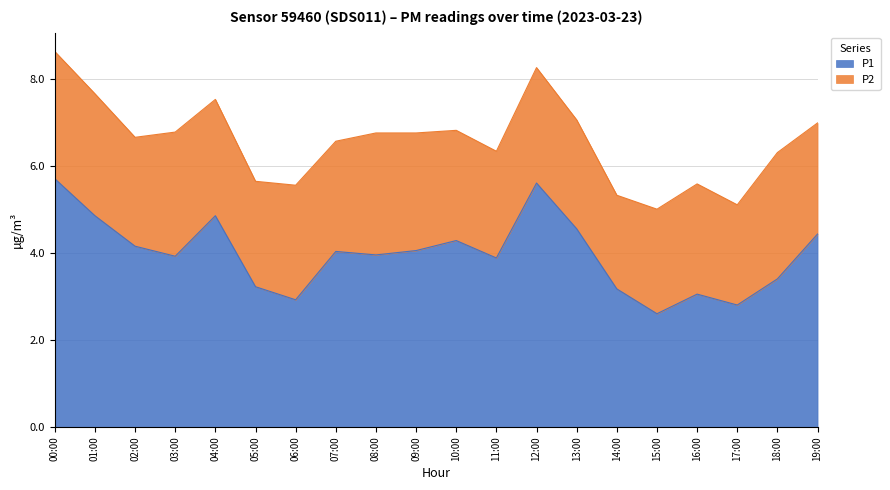

How many data points does each series have?

20